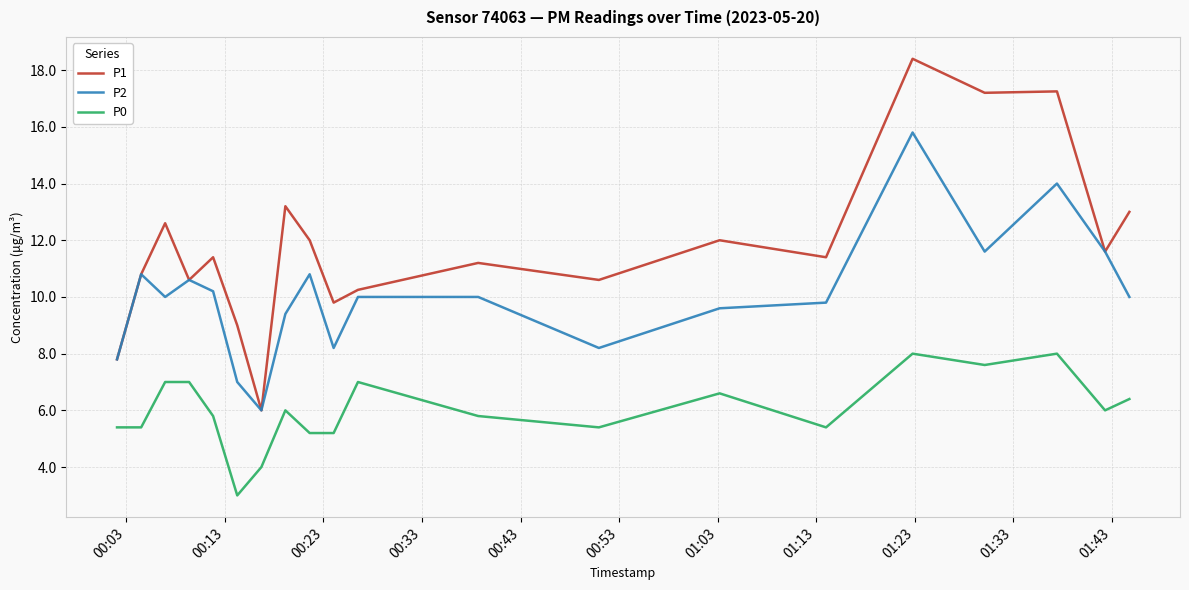

Which series has the largest total across all categories?

P1